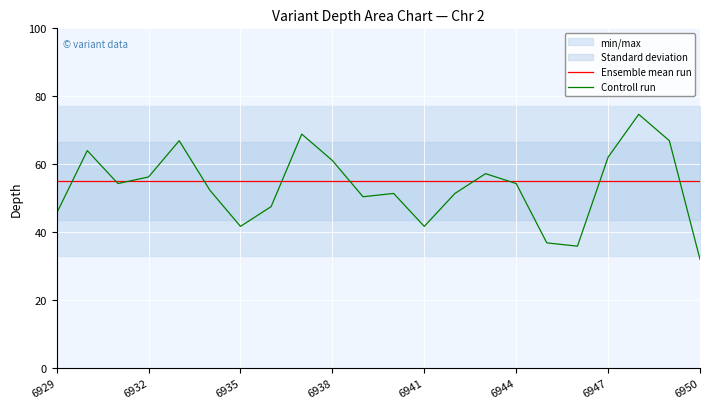

How many times do Ensemble mean run and Controll run cross each other?

10